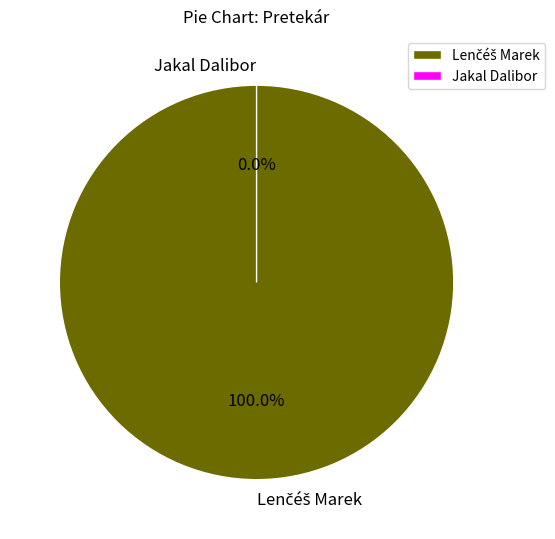

To the nearest percent, what is the average slice percentage?

50%